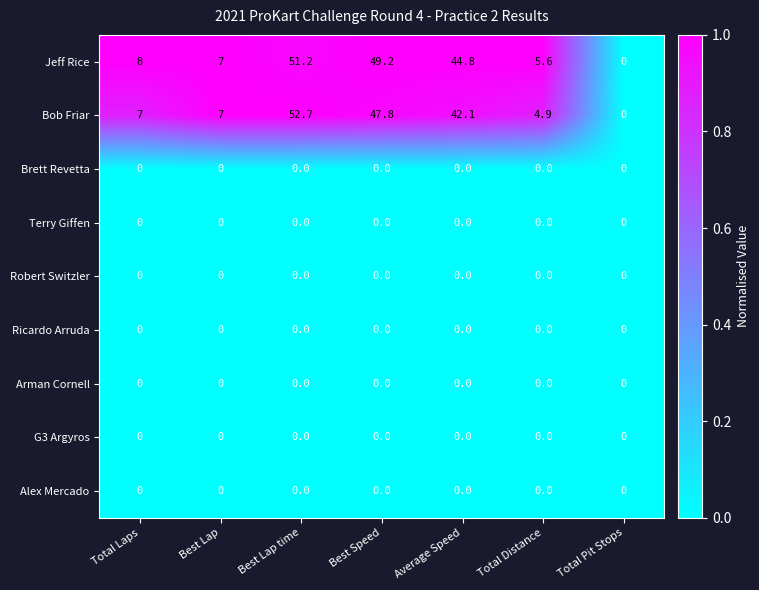

Which series changed the most between Best Lap time and Total Distance?

Bob Friar